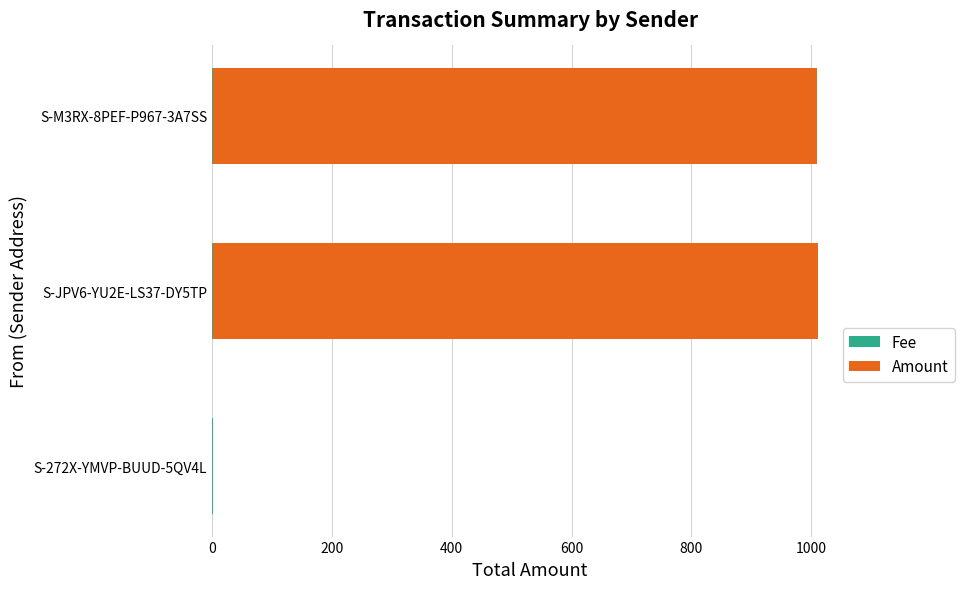

What is the value of the Amount bar at the 3rd from the left?

1008